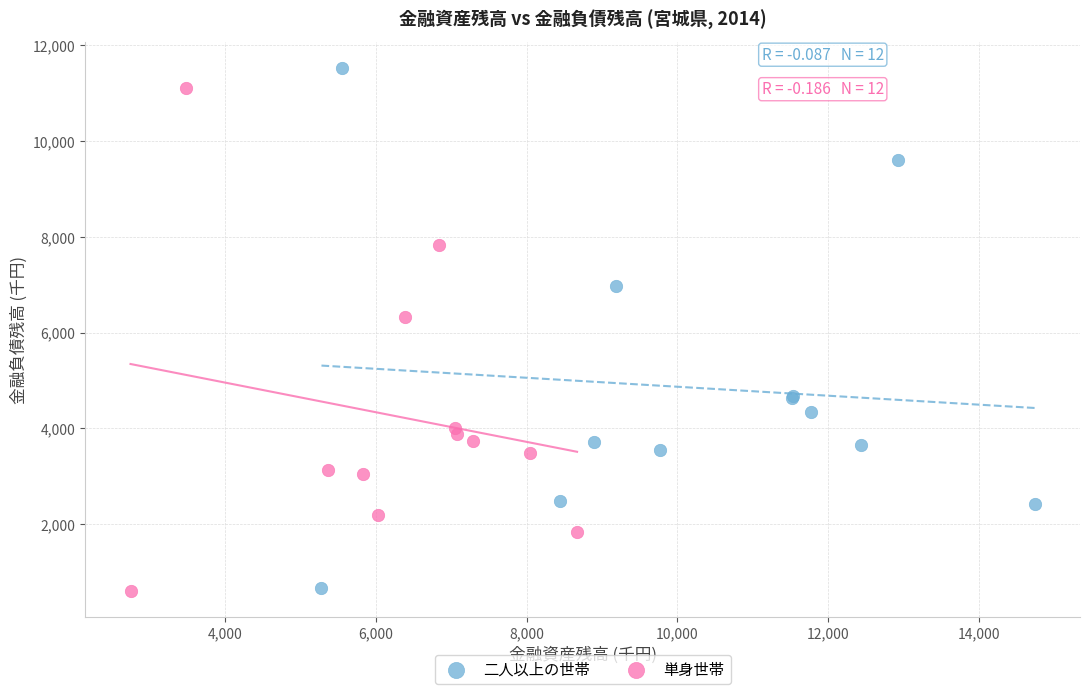

Which series has the largest Y range (max minus min)?

二人以上の世帯